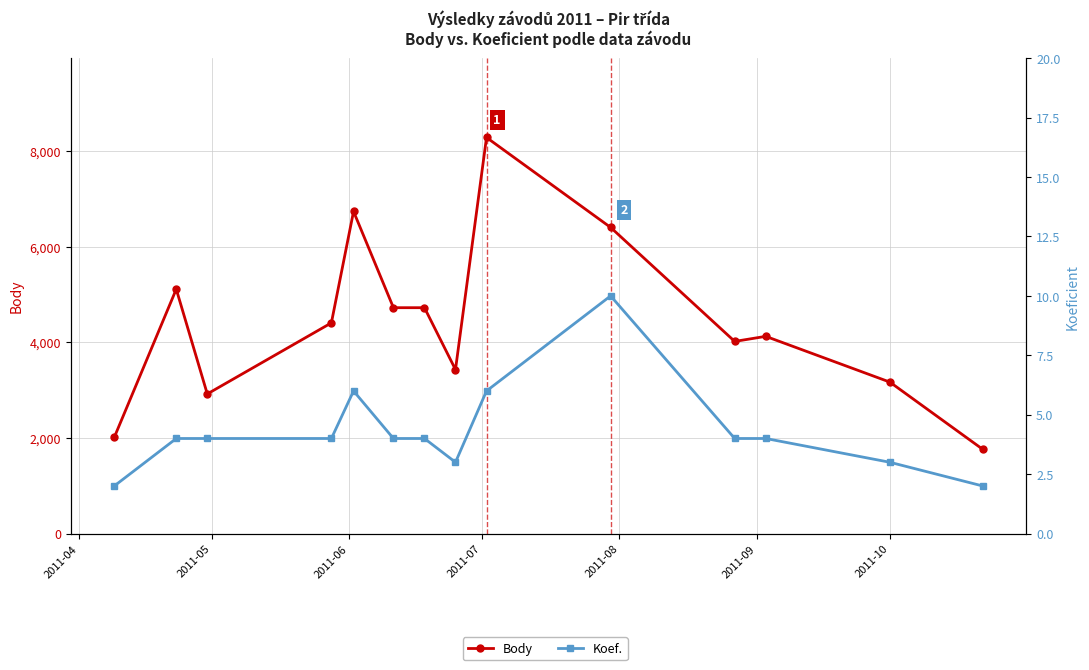

Is it true that Body equals 6045 at 11?

False